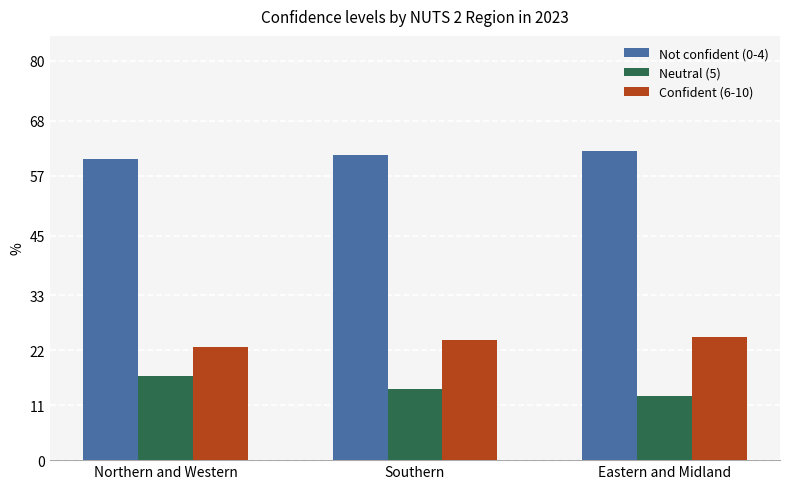

At how many categories does at least one series exceed 55?

3